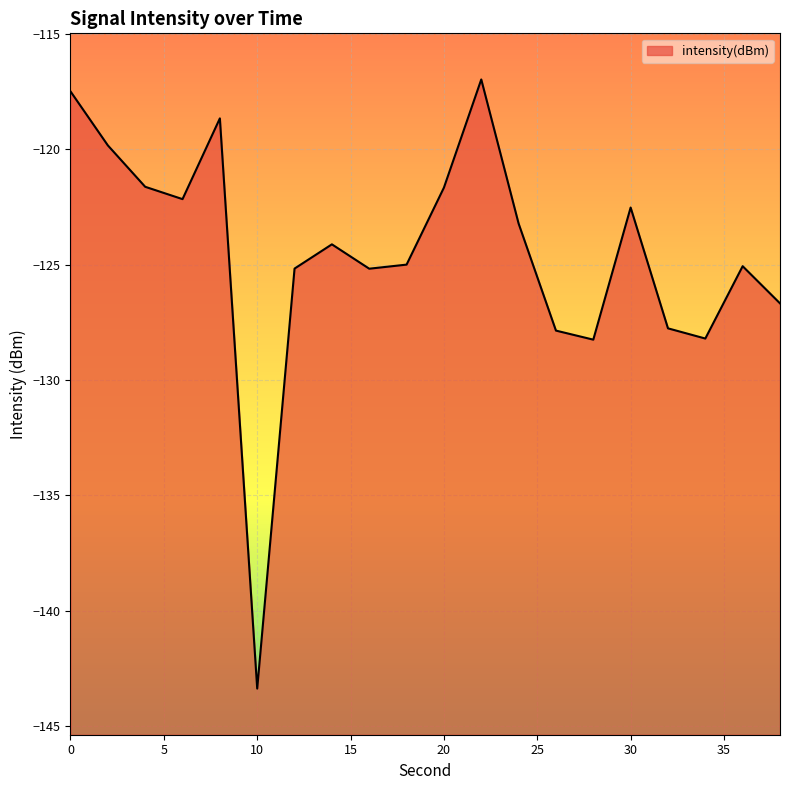

How many lines are shown in the chart?

1